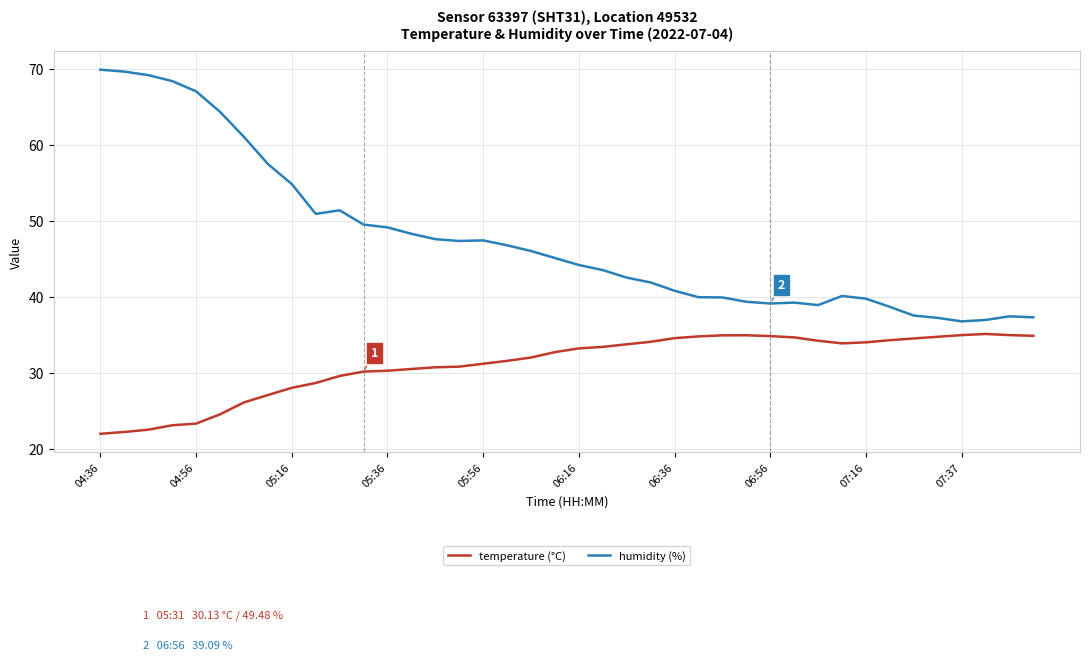

Which series has the widest spread of values?

humidity (%)